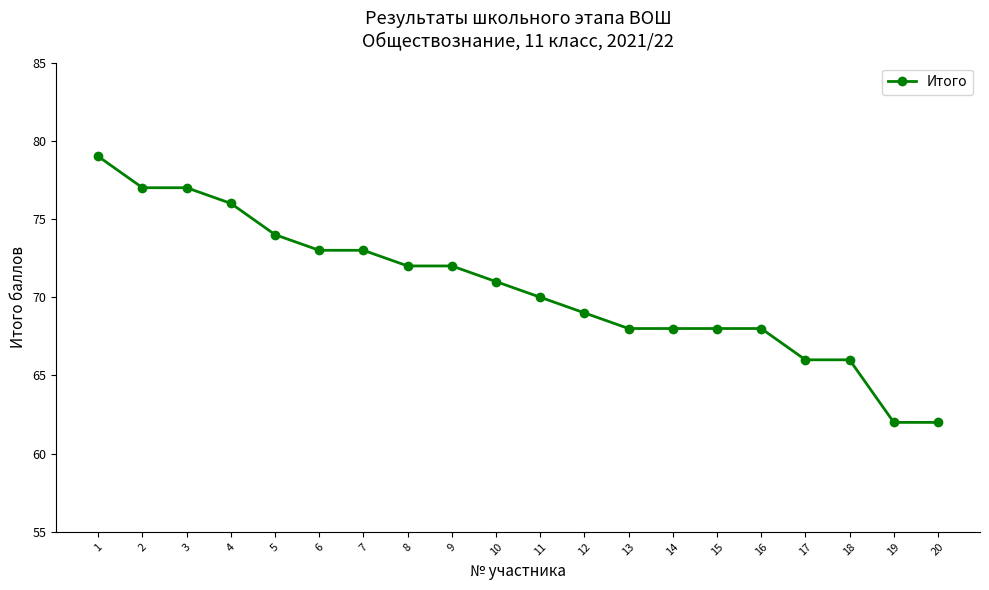

What is the greatest value displayed?

79